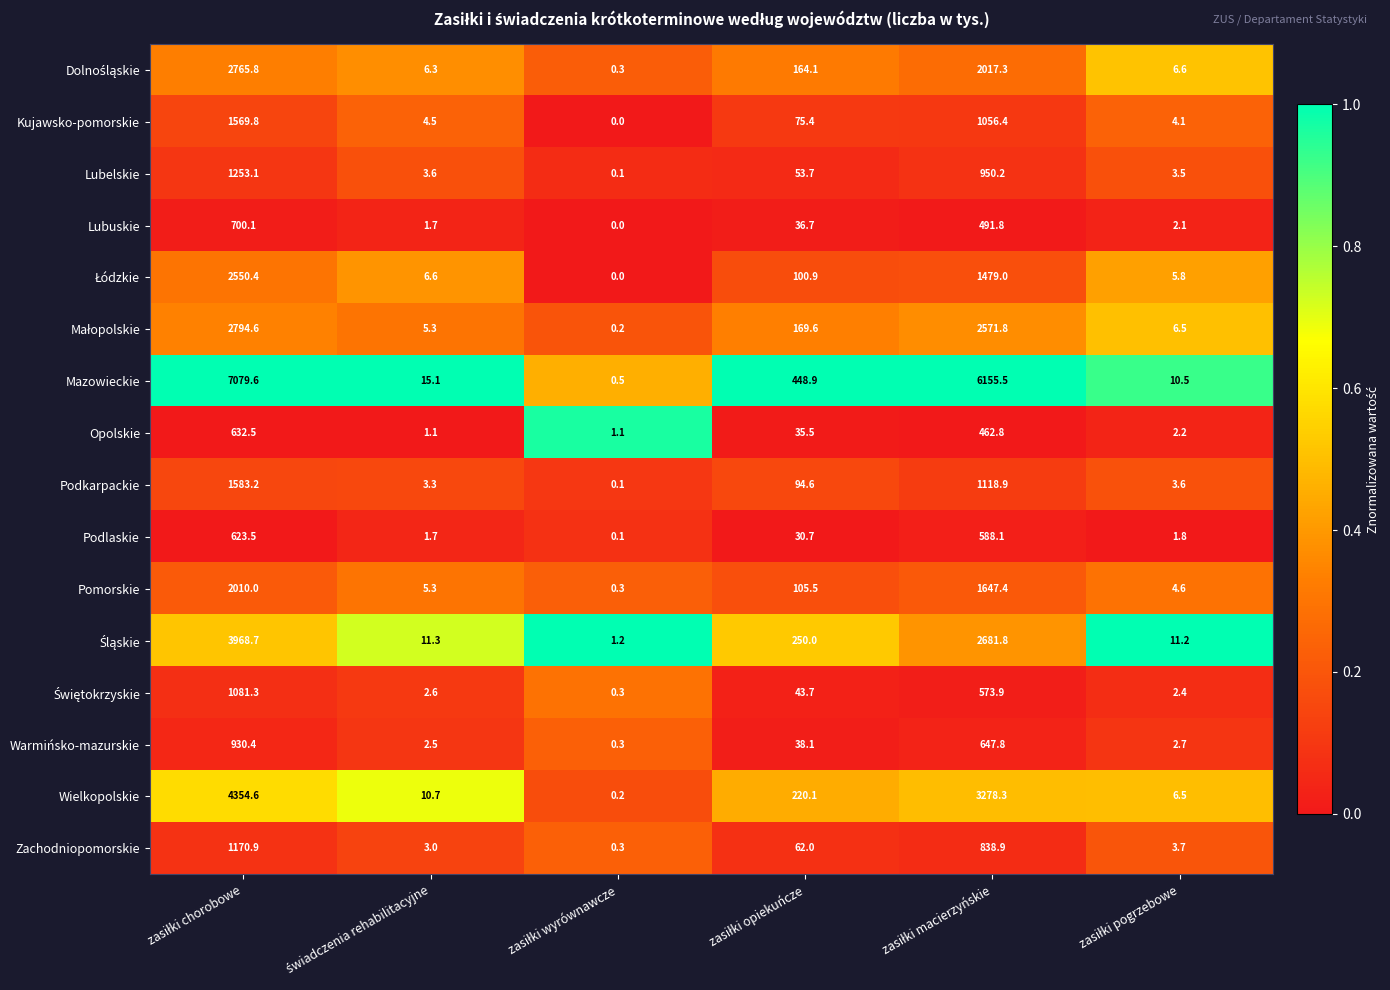

Which series has the largest total across all categories?

Mazowieckie